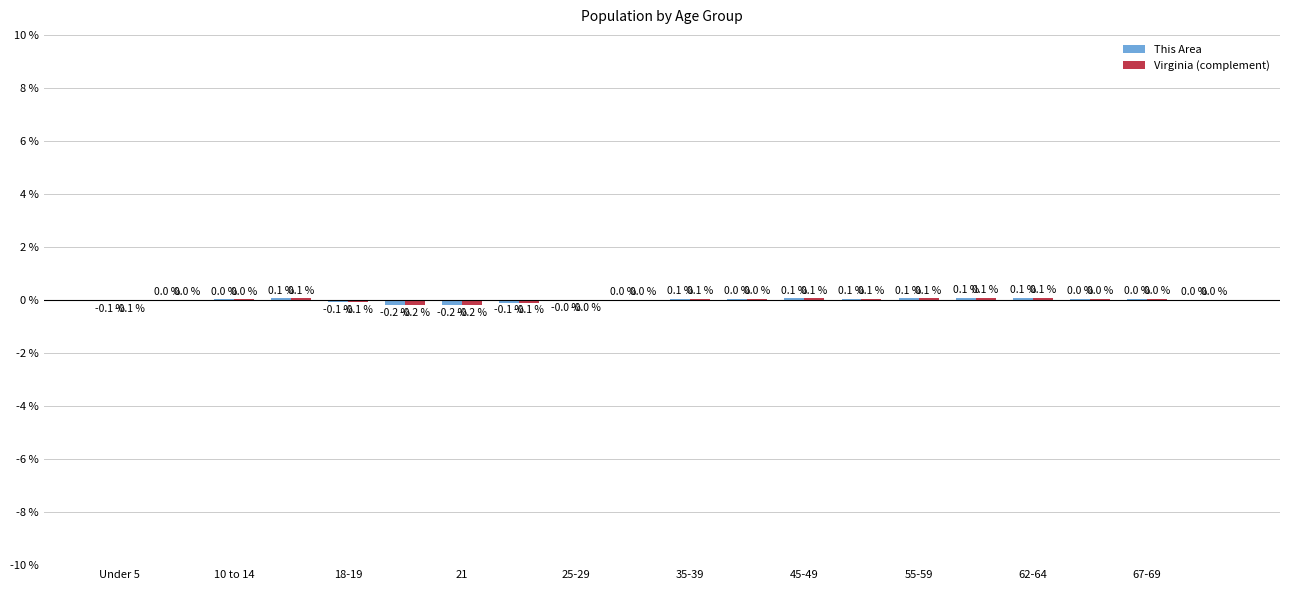

Does the chart contain stacked bars?

No